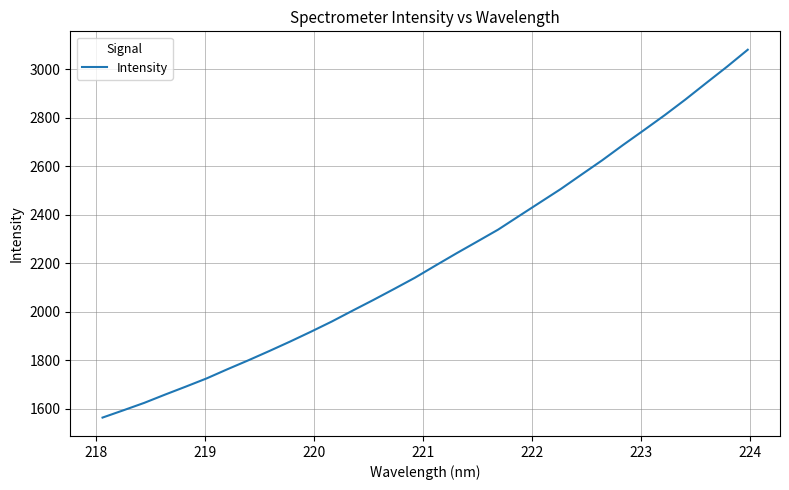

What is the average value?

2221.2